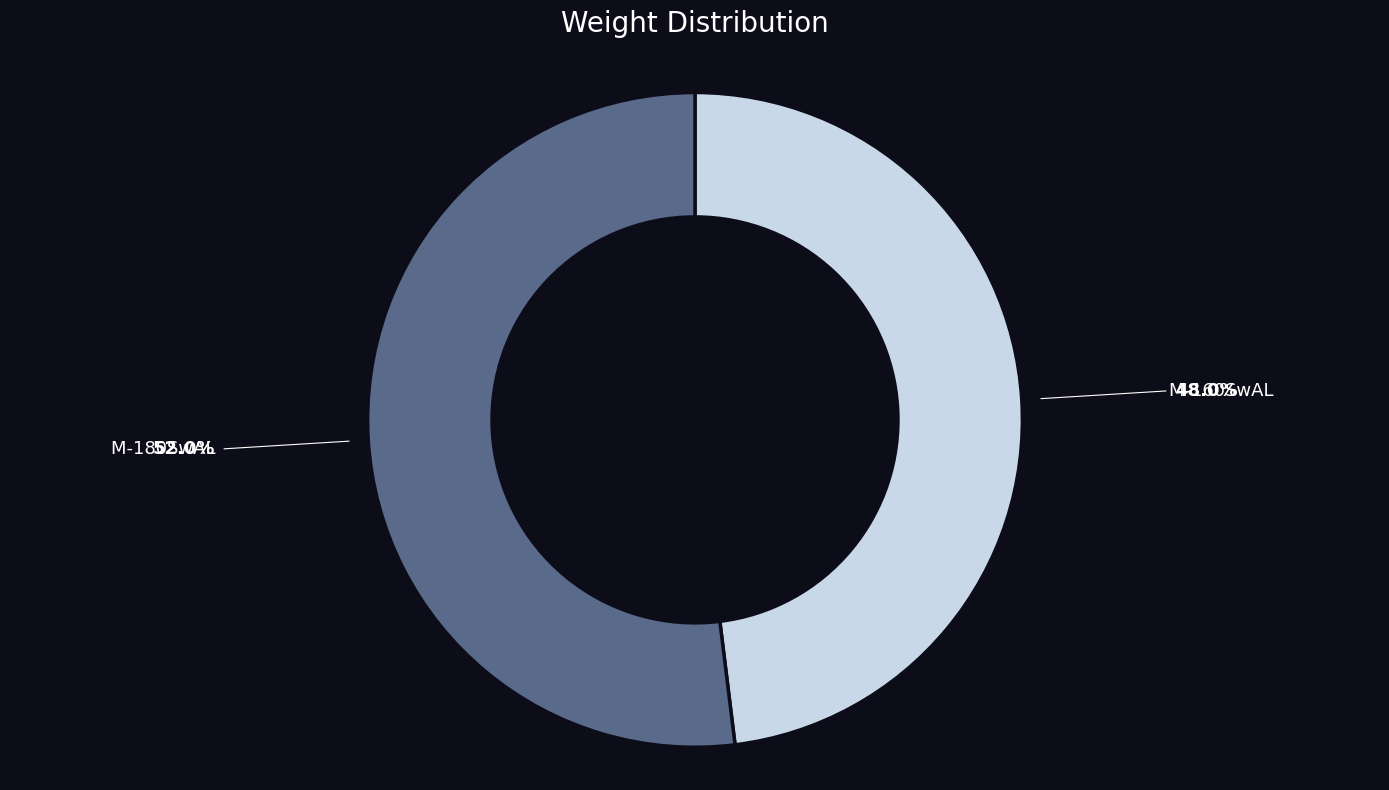

Does any single category account for the majority?

Yes